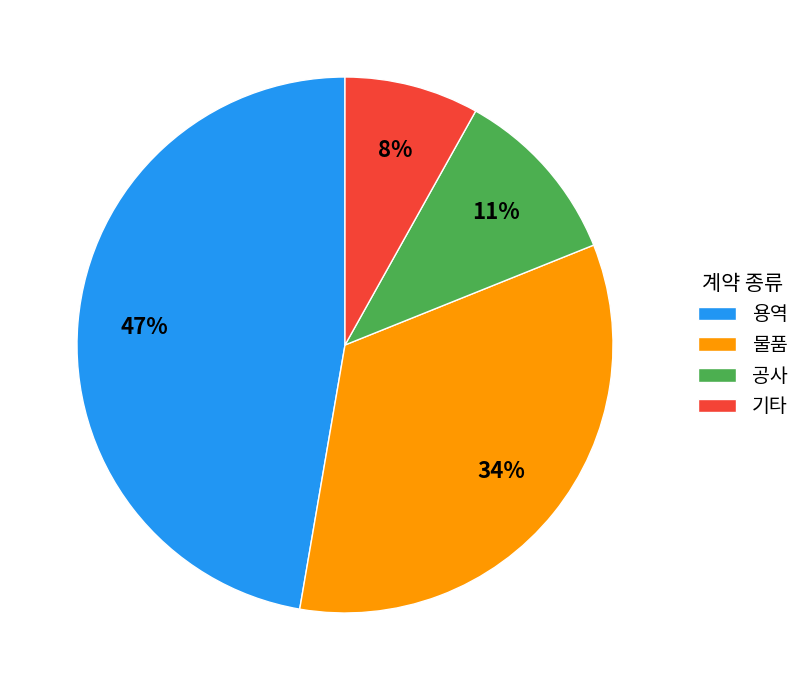

Is 기타 the majority of the pie?

No